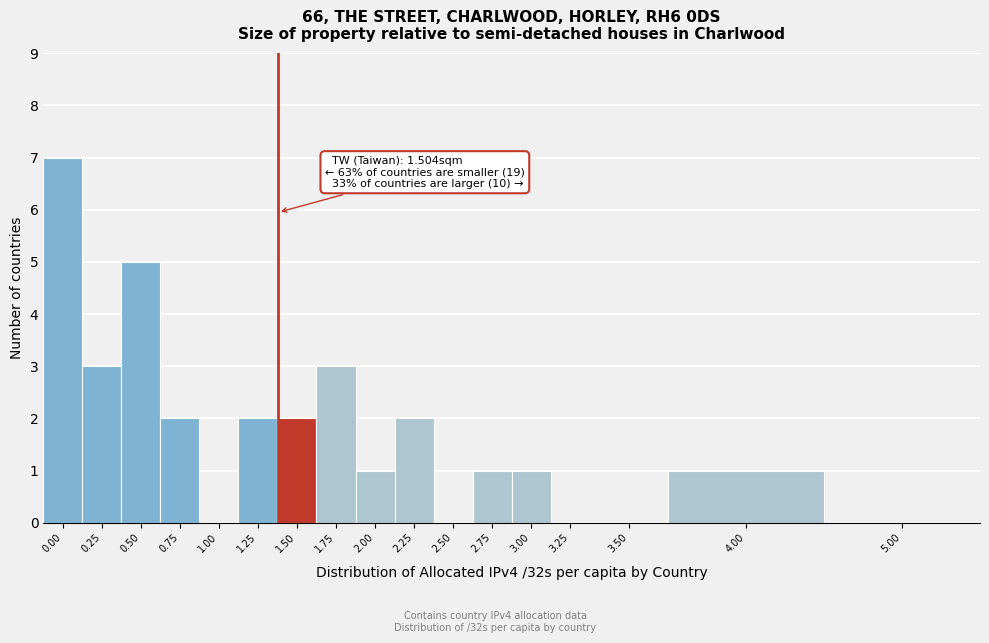

Reading left to right, list all the values displayed in this chart.

0.00=7	0.25=3	0.50=5	0.75=2	1.00=0	1.25=2	1.50=2	1.75=3	2.00=1	2.25=2	2.50=0	2.75=1	3.00=1	3.25=0	3.50=0	4.00=1	5.00=0